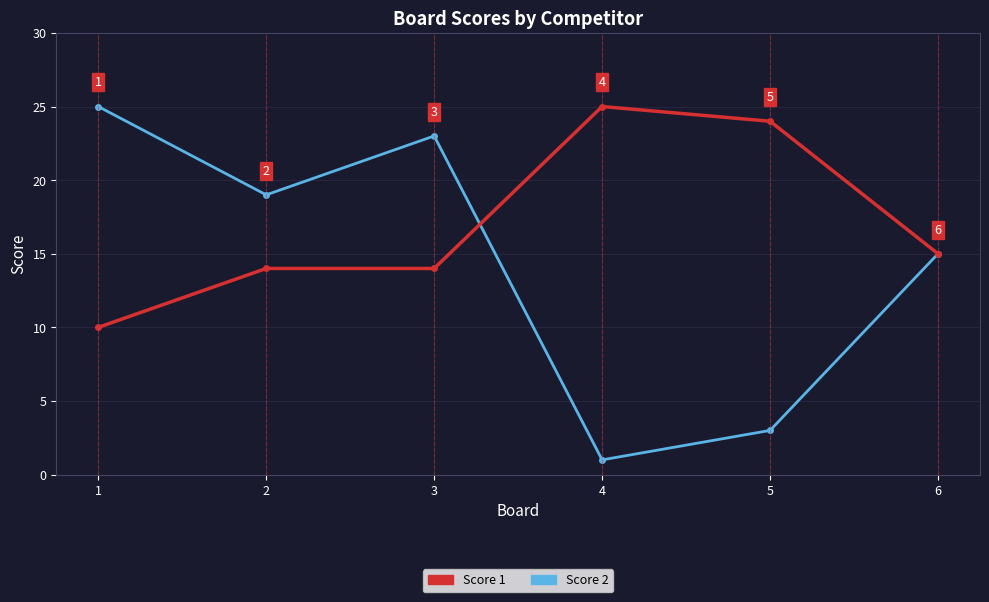

Count the number of data series in this chart.

2